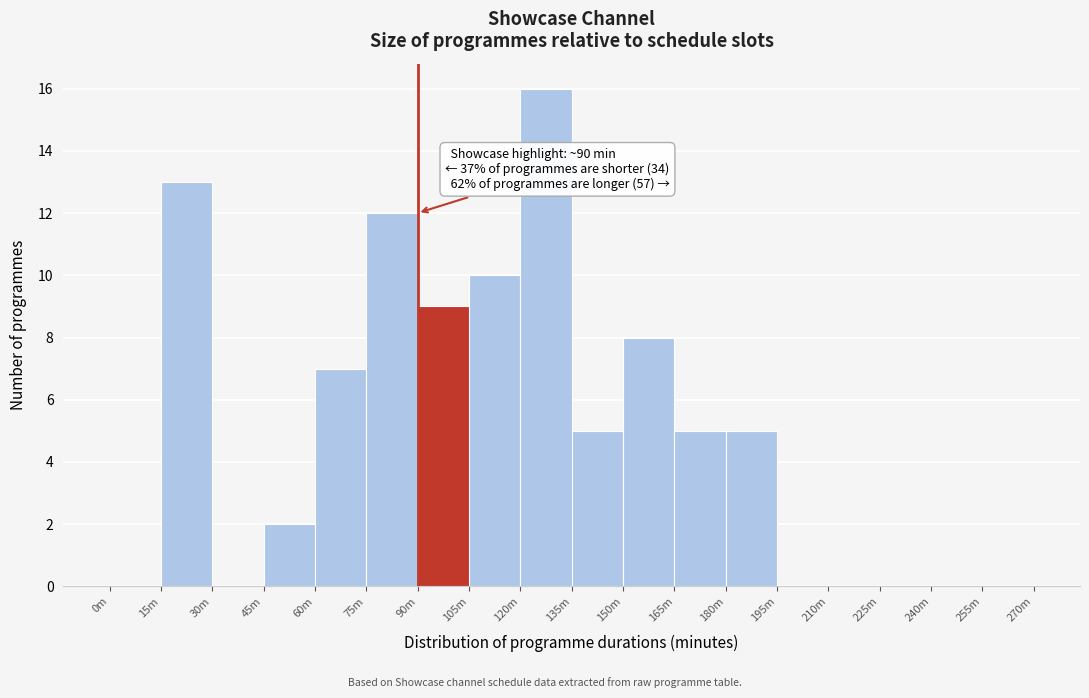

Reading right to left, extract all data points from this chart.

255m=0	240m=0	225m=0	210m=0	195m=0	180m=5	165m=5	150m=8	135m=5	120m=16	105m=10	90m=9	75m=12	60m=7	45m=2	30m=0	15m=13	0m=0